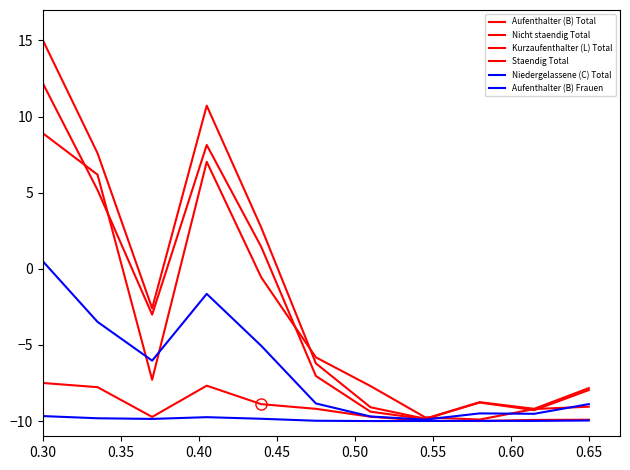

What is the minimum value for Niedergelassene (C) Total?

-10.0